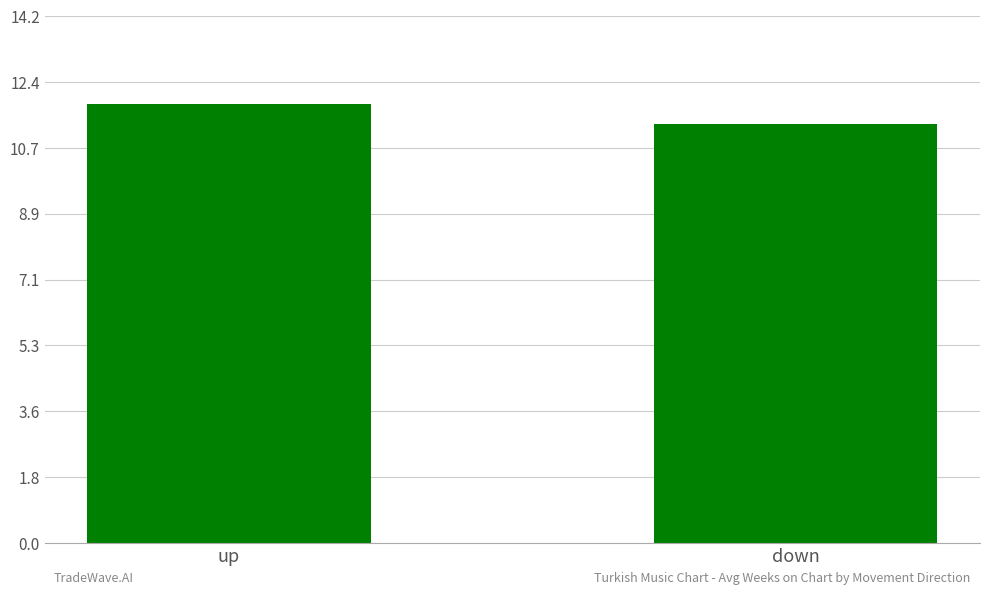

What is the value of the 2nd bar from the left?

11.3